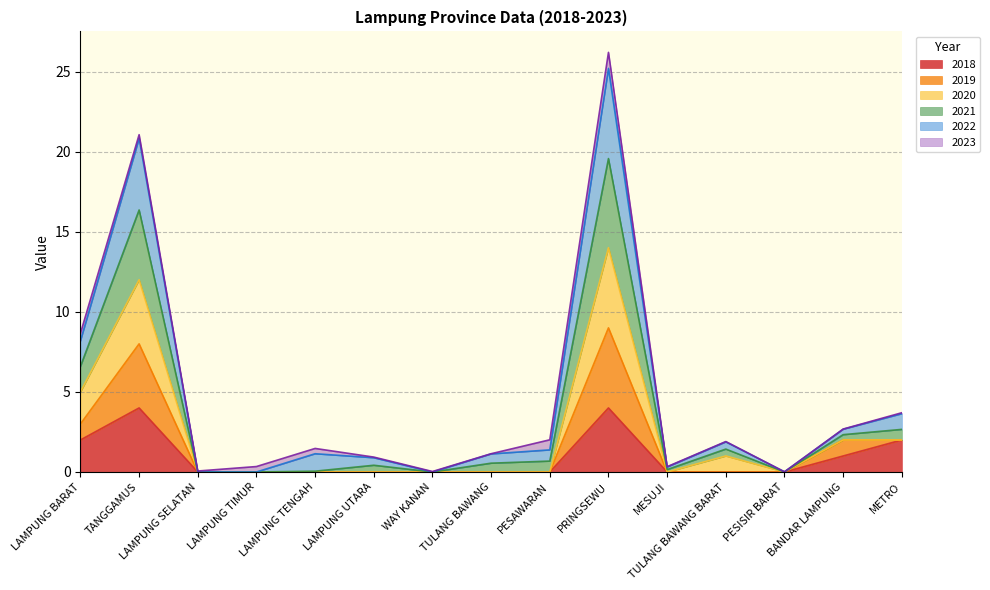

At which category is the sum across all series the highest?

PRINGSEWU